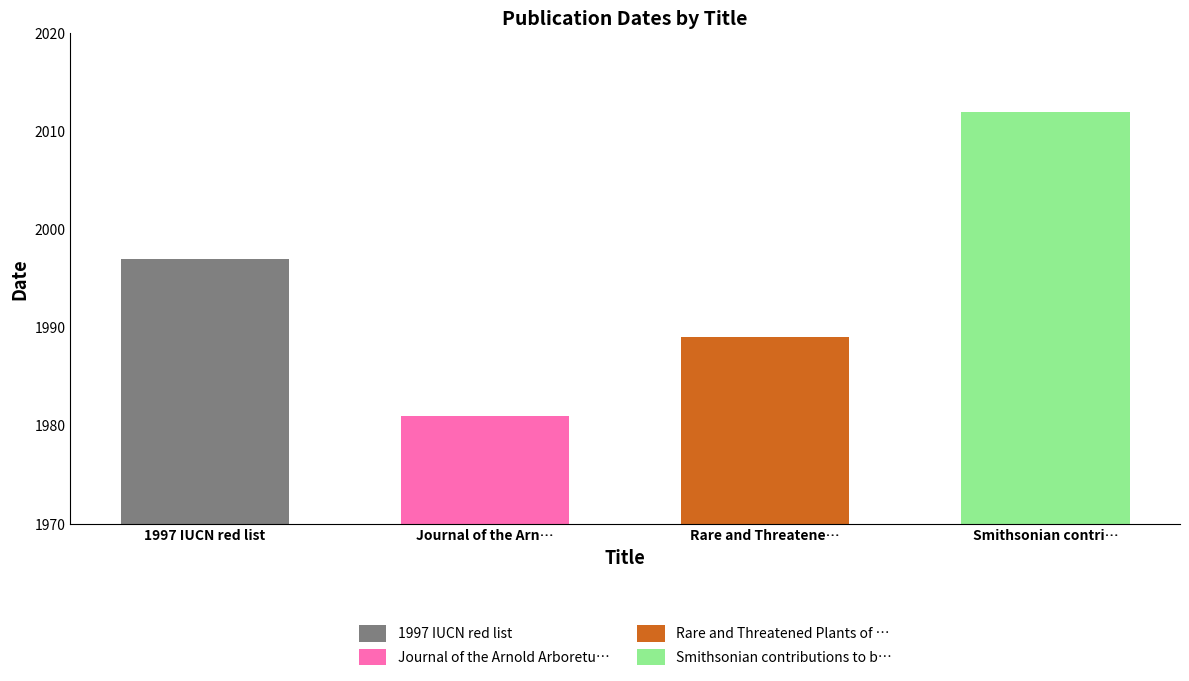

True or false: the data shows 2629 at Smithsonian contributions to botany.

False